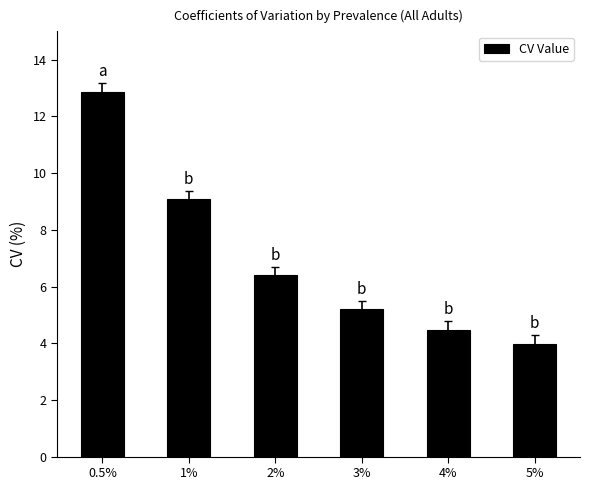

Where does the data first go above 6?

0.5%